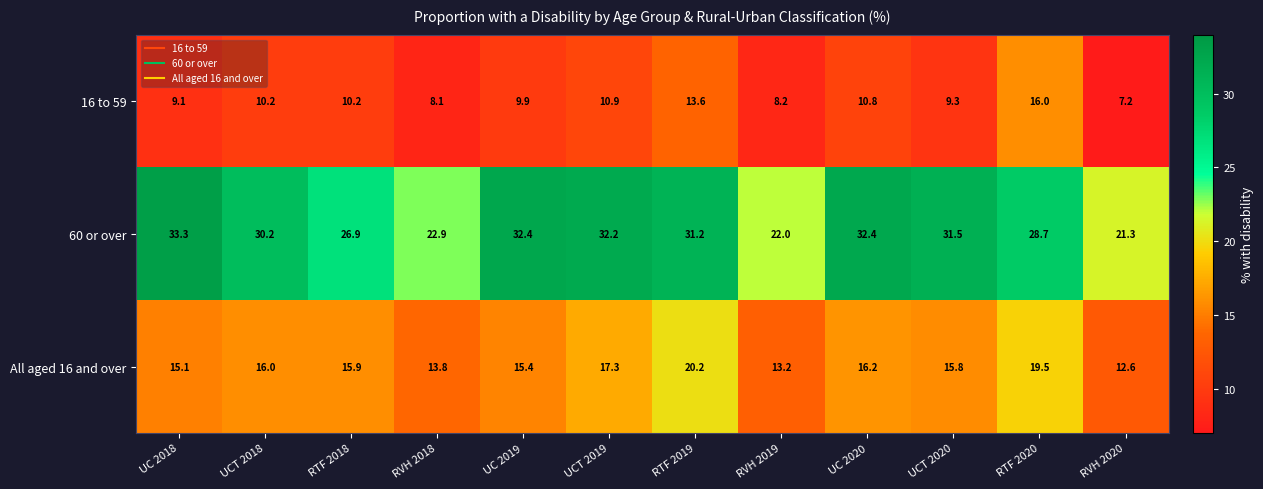

What is the sum of all 60 or over values?

345.0